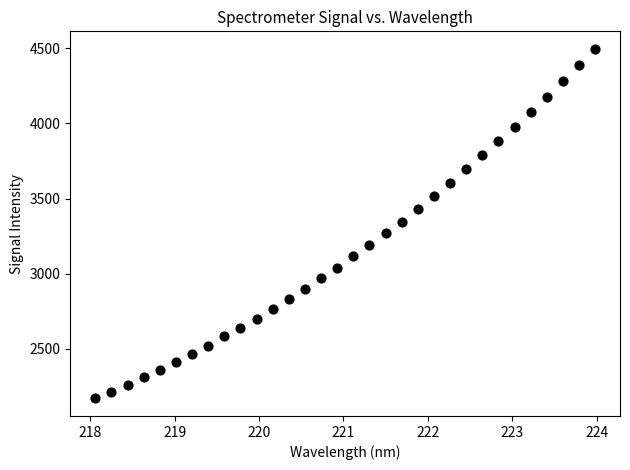

What is the range of Y values (max minus min)?

2328.2